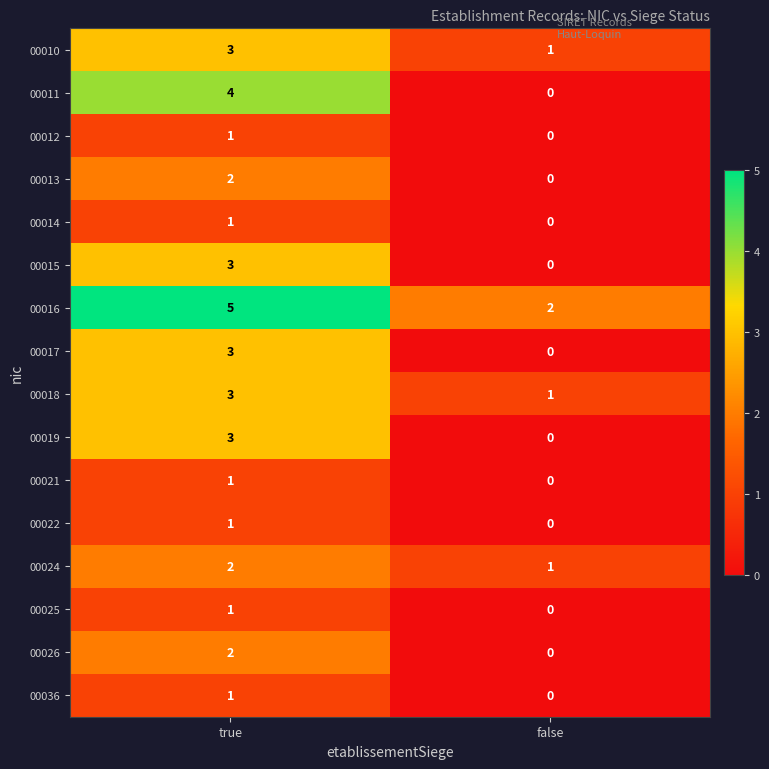

How many values in the 00022 series are below 1?

1